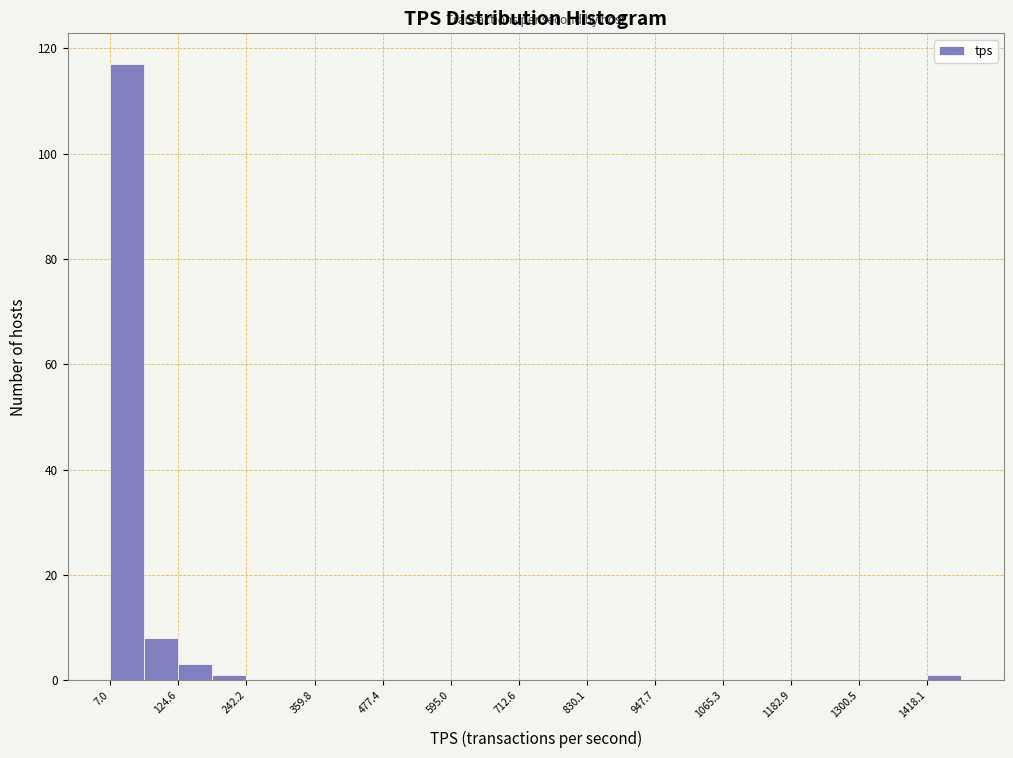

Around what value on the x-axis is the tallest bar? Give the approximate position of its centre, as read against the axis.

40